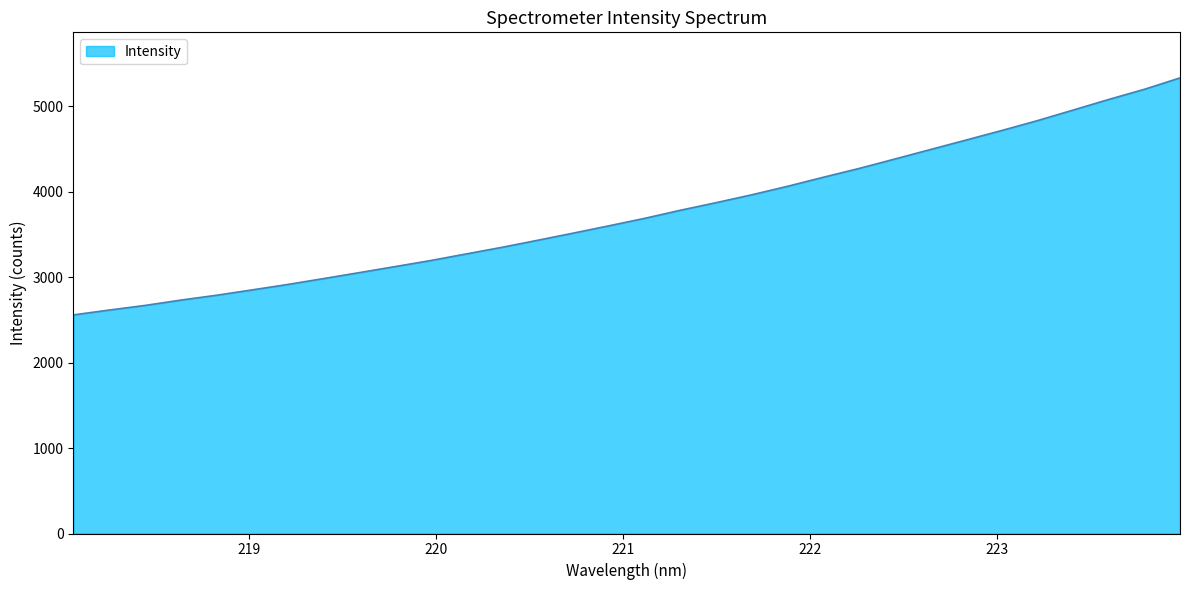

What is the difference between the maximum and minimum values?

2772.2